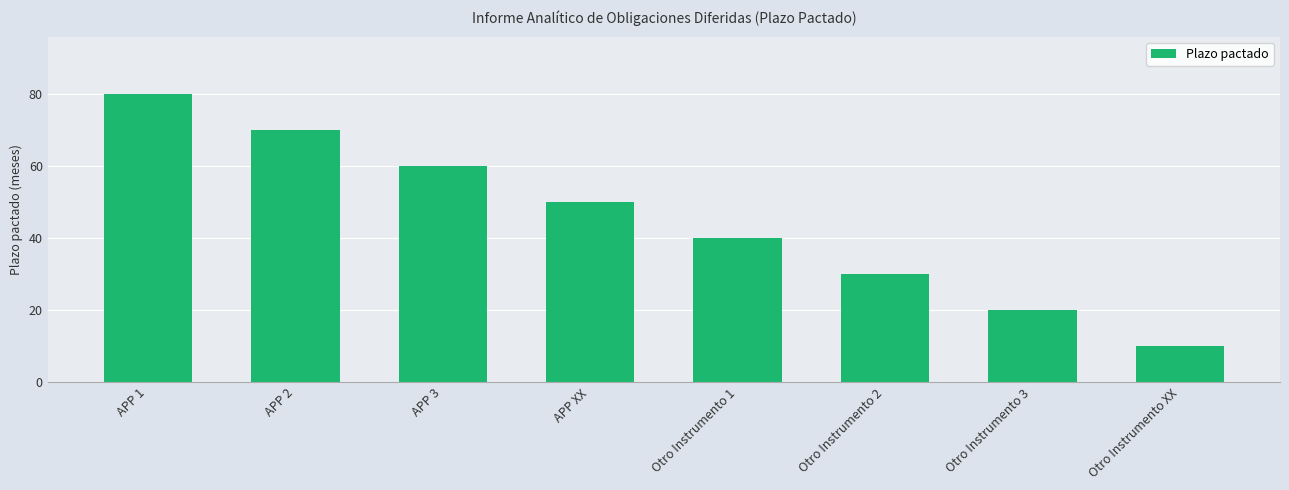

What is the label of the 5th bar from the right?

APP XX